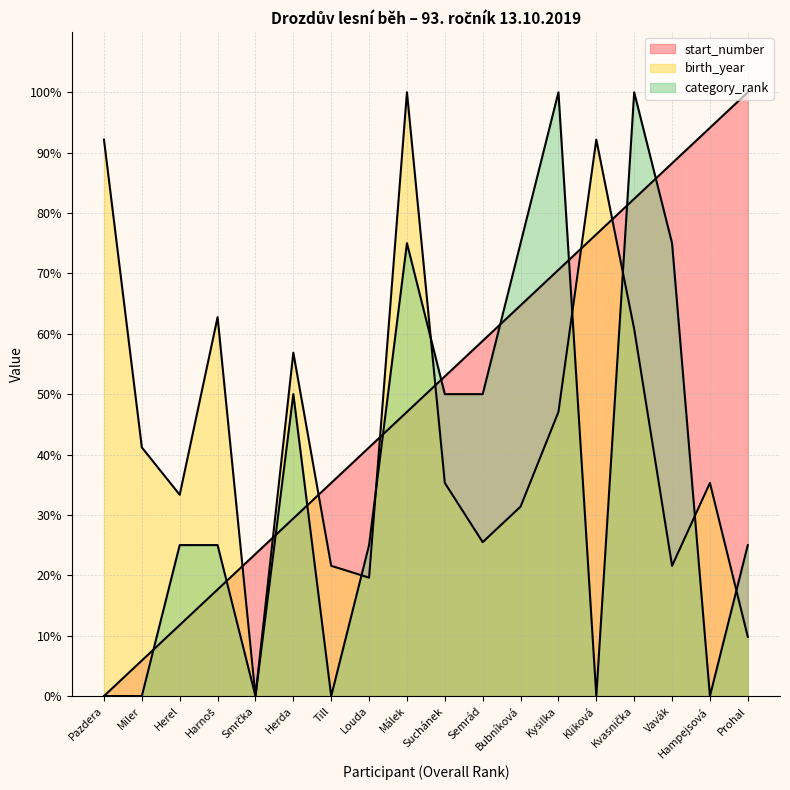

Which has a higher value, Herel or Pazdera?

Herel